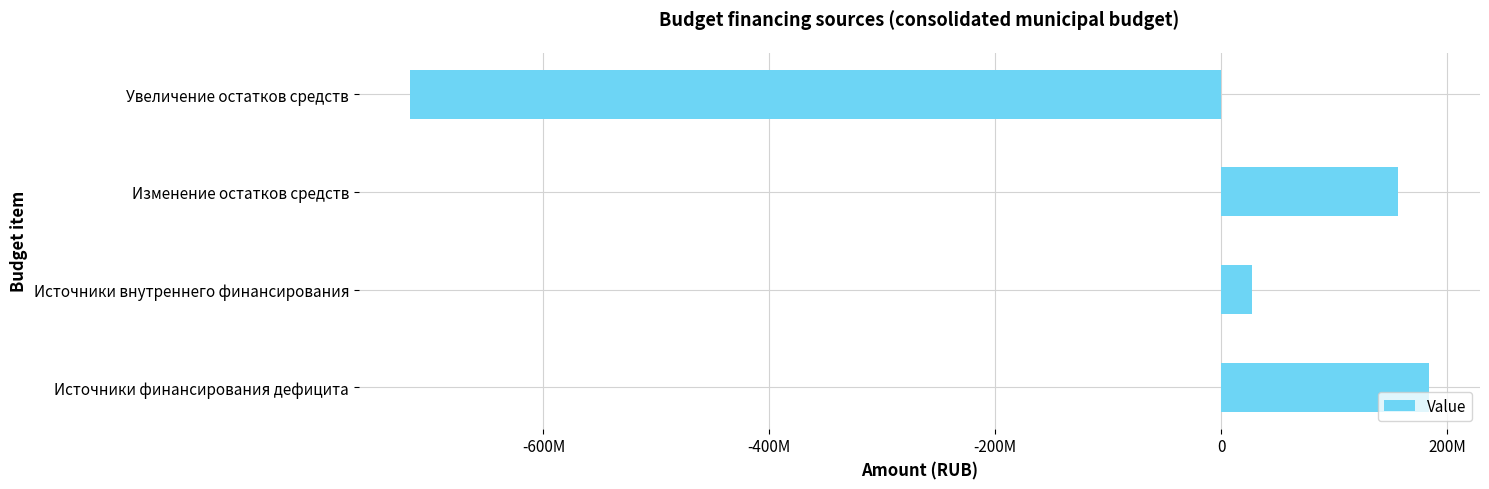

How many distinct data groups are displayed?

1